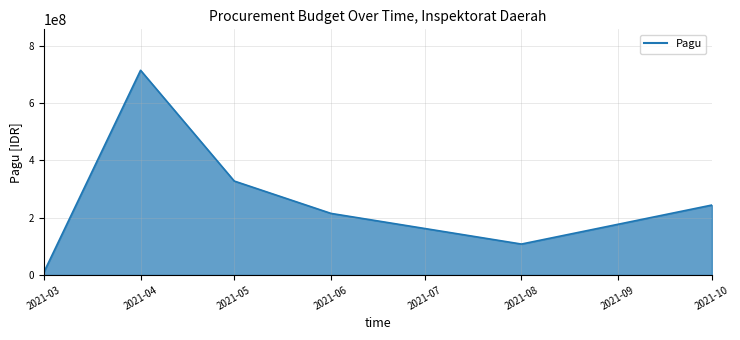

Rank the categories by value from lowest to highest.

2021-03, 2021-08, 2021-06, 2021-10, 2021-05, 2021-04